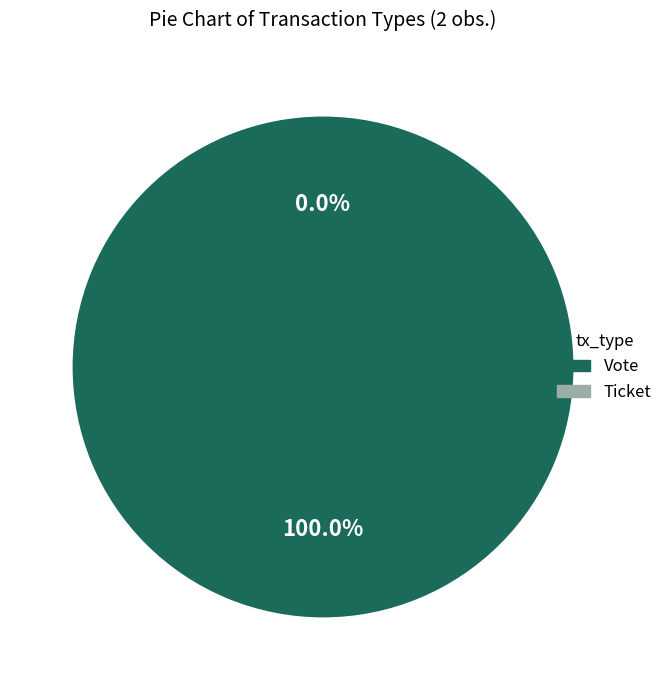

Is it true that Vote is 90% of the pie?

False